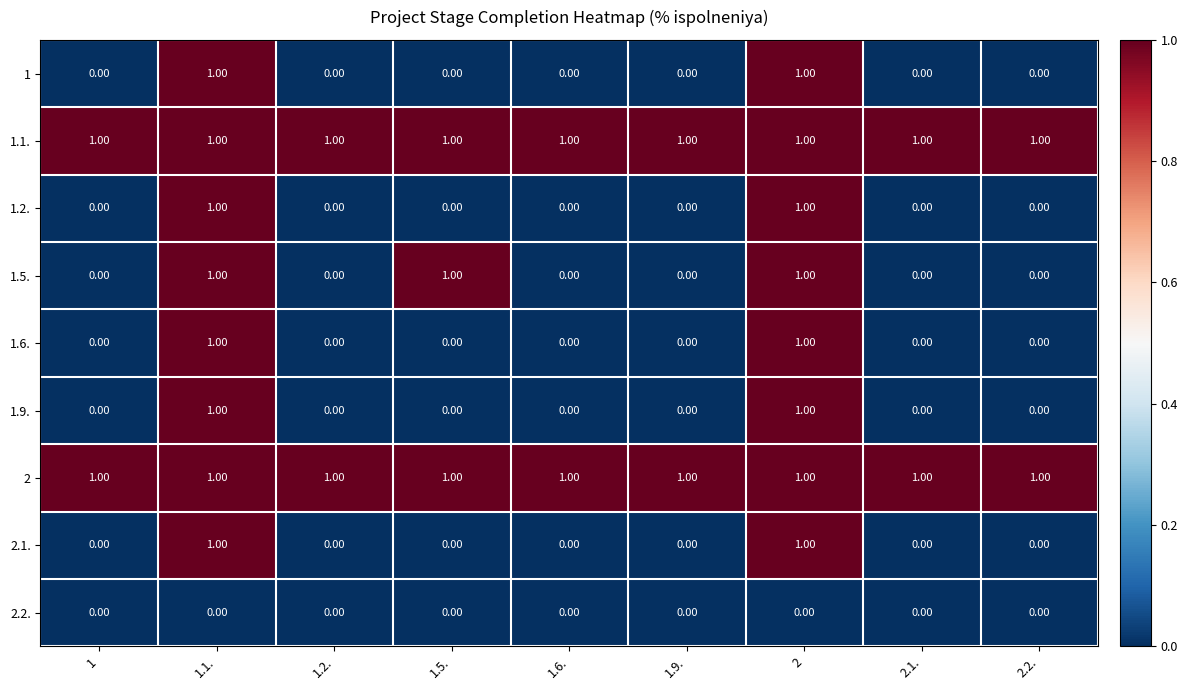

At how many categories does at least one series exceed 0?

9